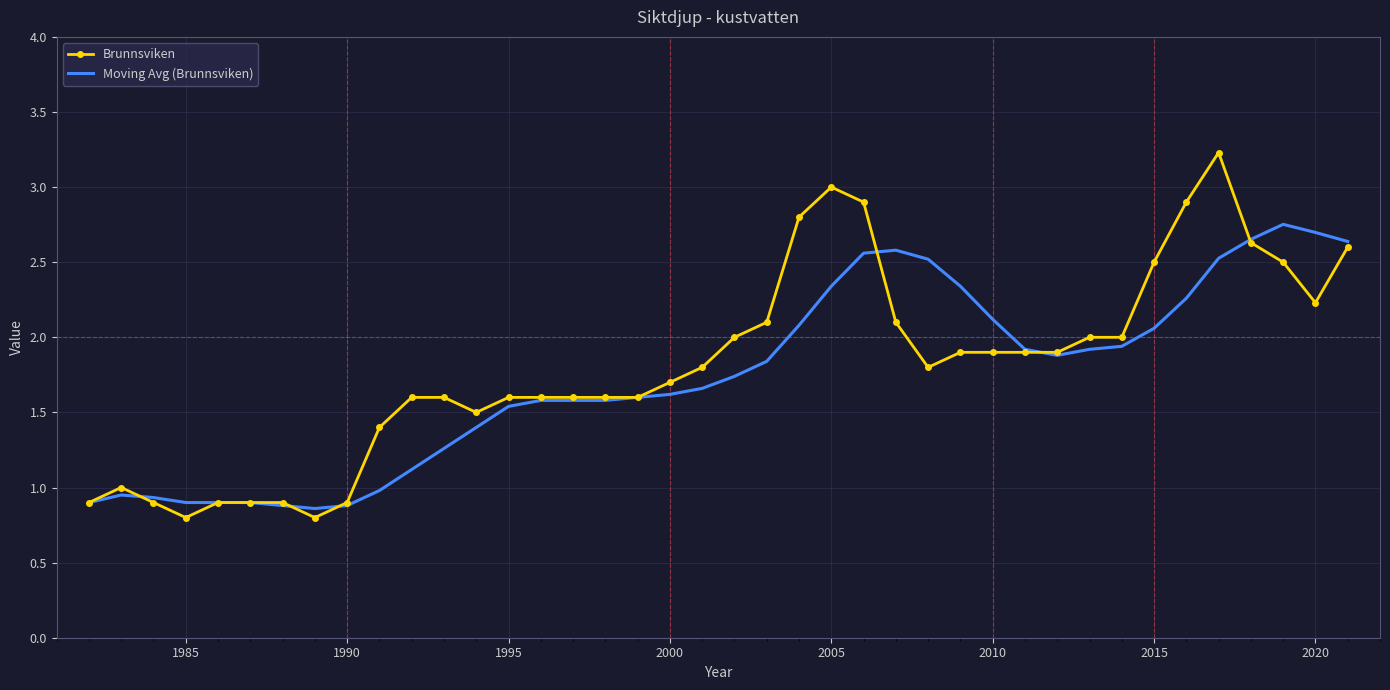

True or false: Brunnsviken has more than 1 interior local peaks.

True